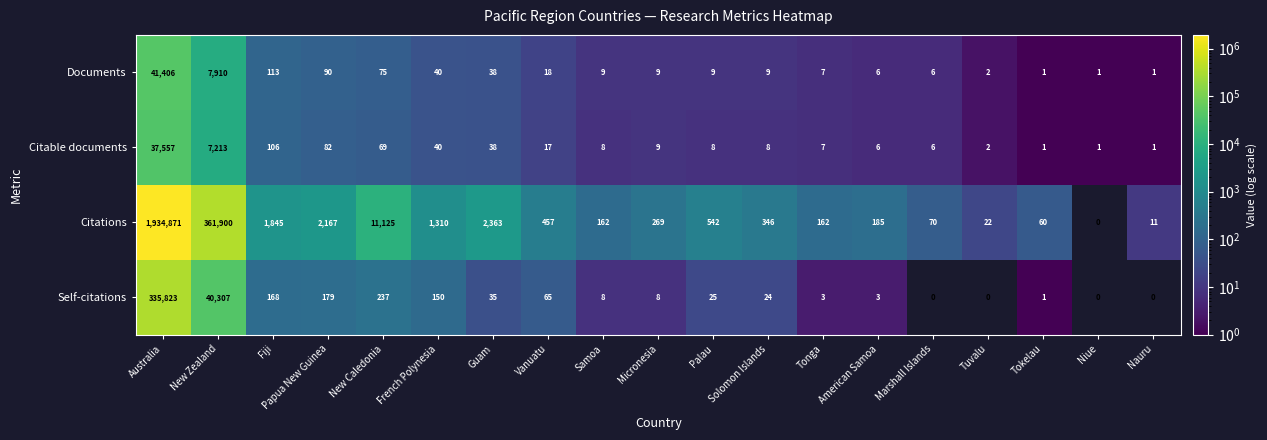

Which series changed the most between New Zealand and Nauru?

Citations